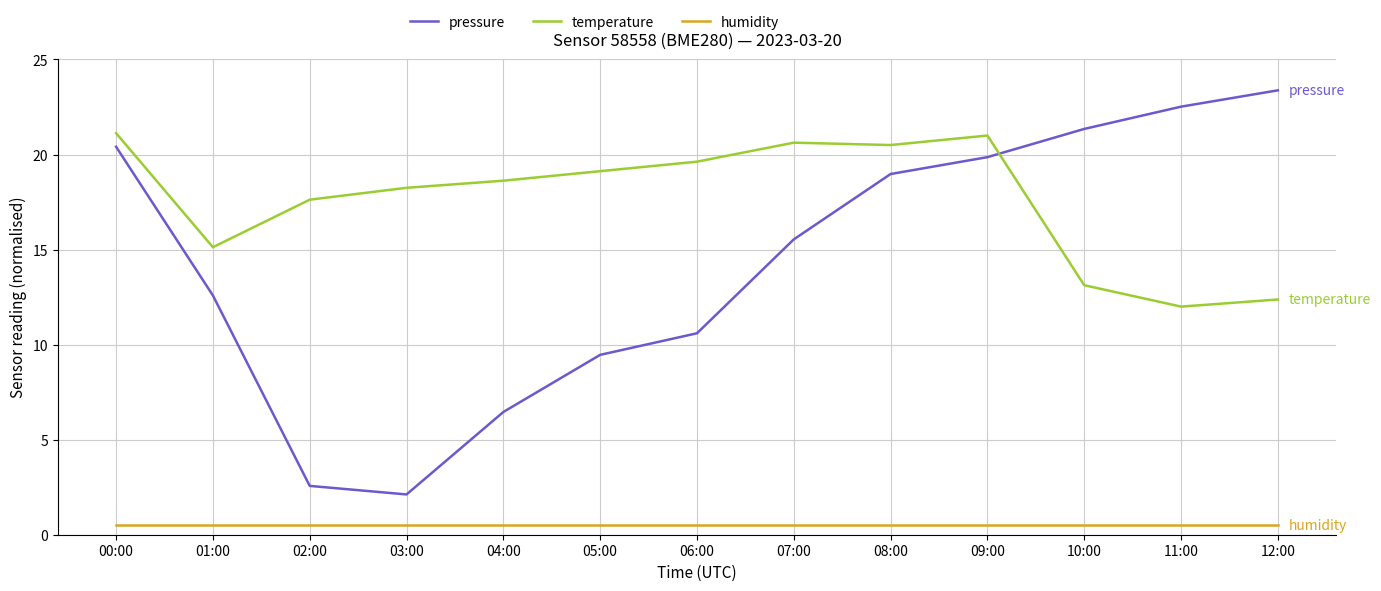

Which series has the largest total across all categories?

temperature